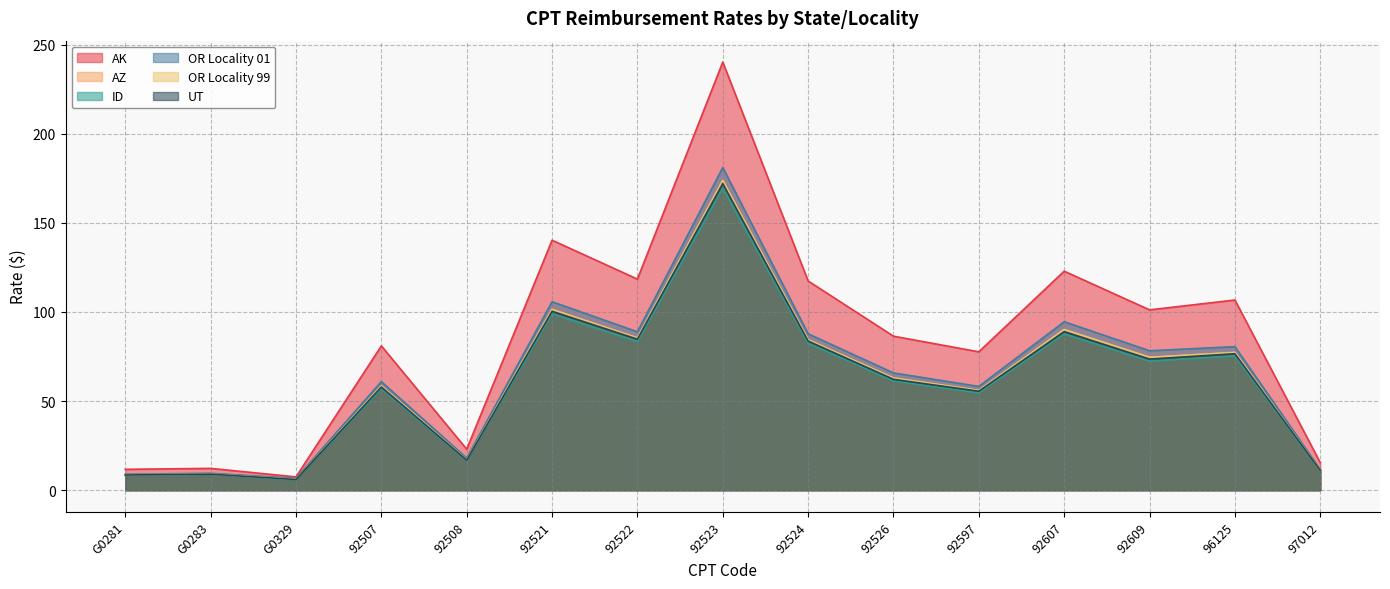

What is the difference between the highest and lowest values at 92526?

25.1